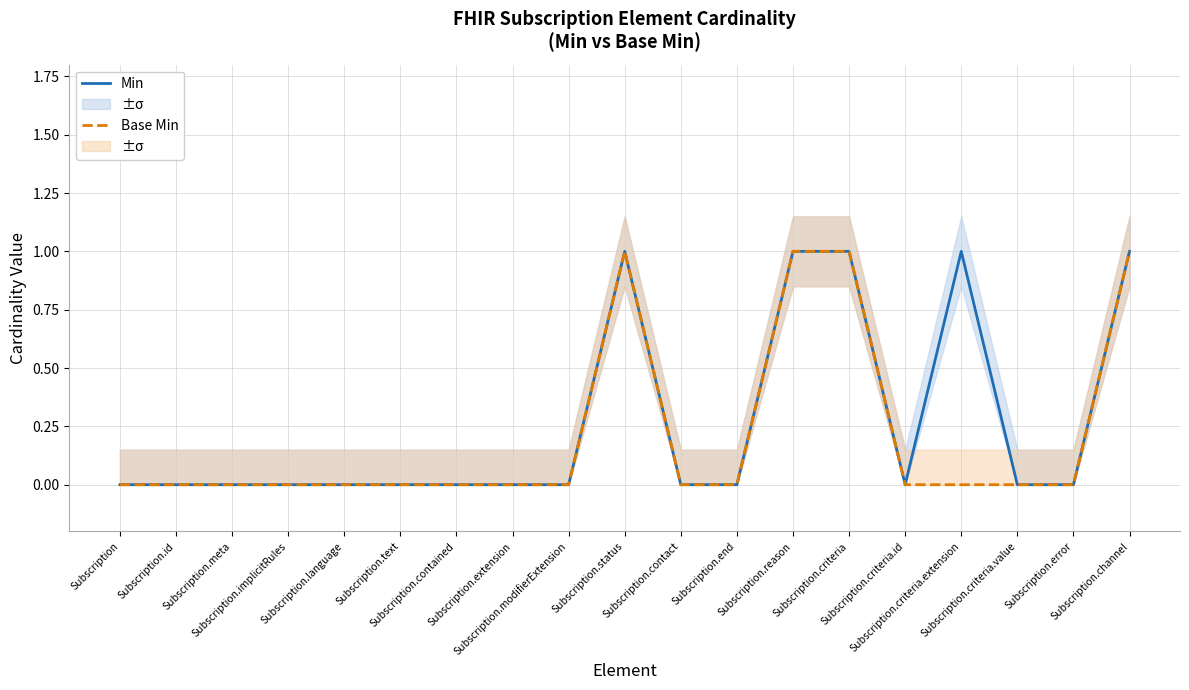

True or false: Min and Base Min intersect in this chart.

False